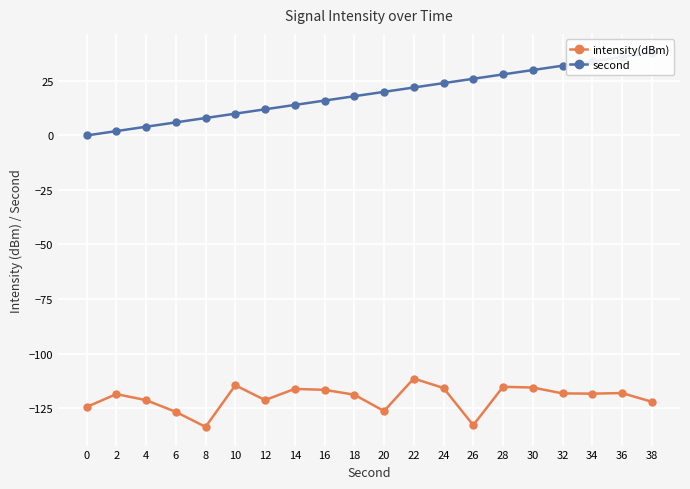

What is the spread (max minus min) of values at 0?

124.5